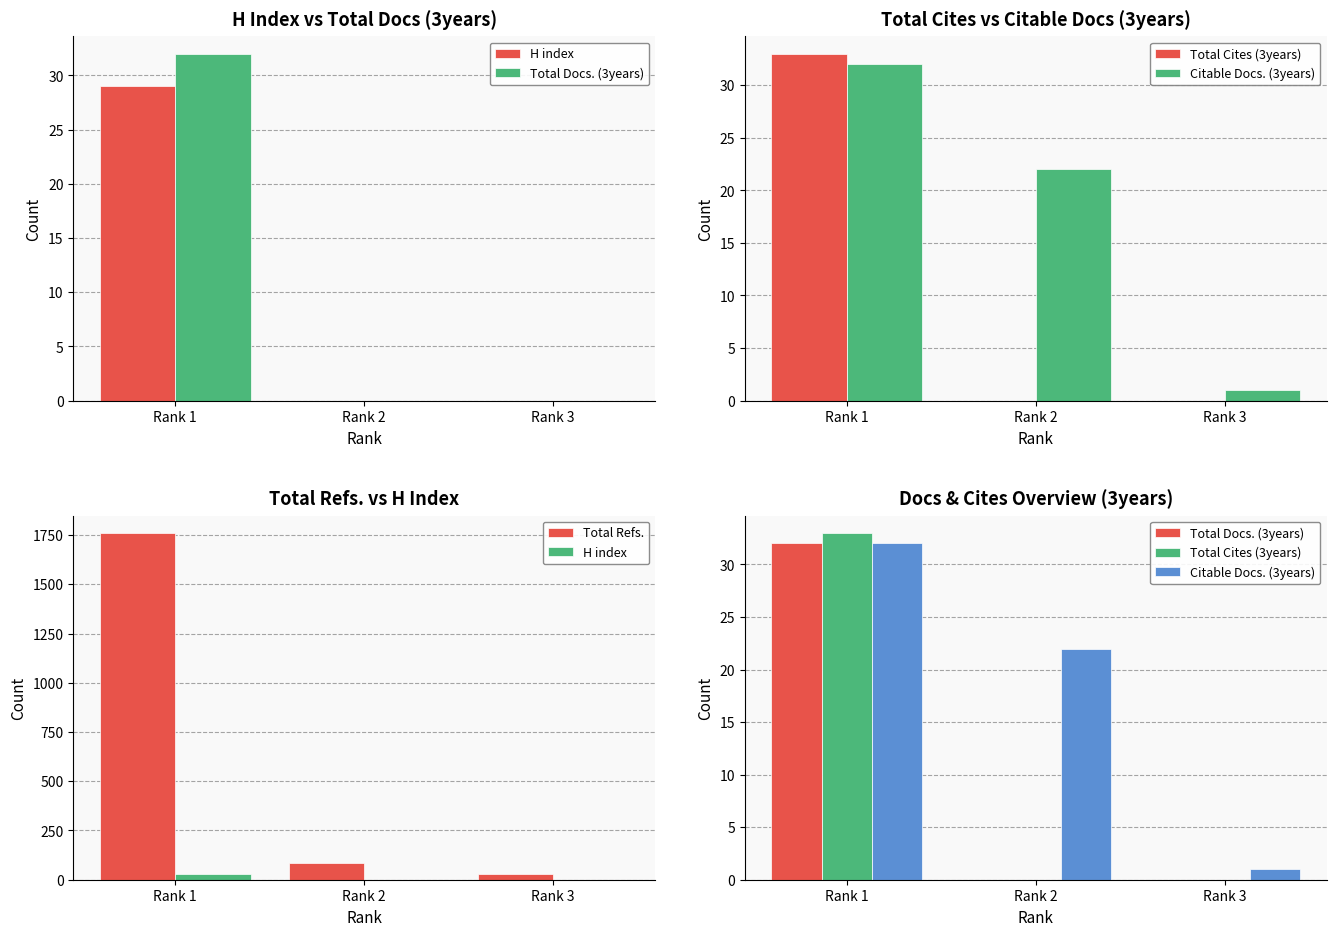

Which label corresponds to the largest value in the chart?

Rank 1